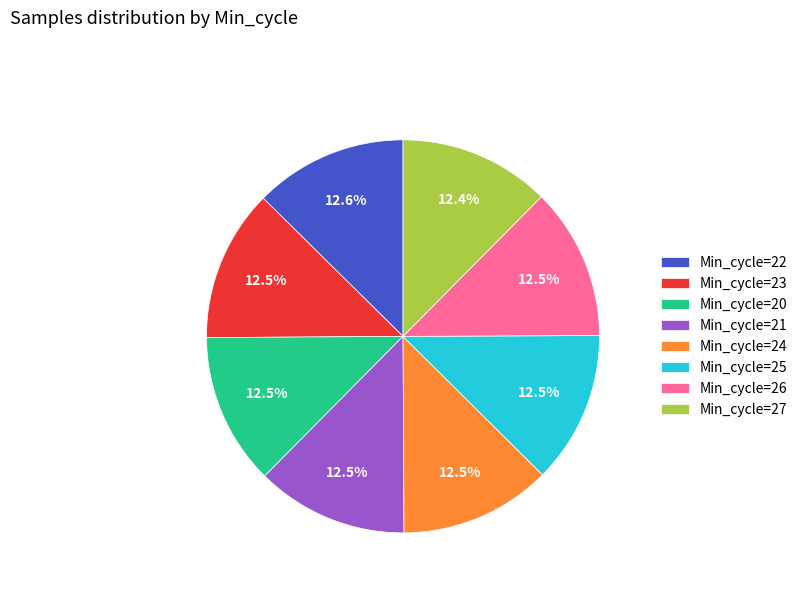

Approximately how many times larger is the value at Min_cycle=22 compared to Min_cycle=20?

1.0